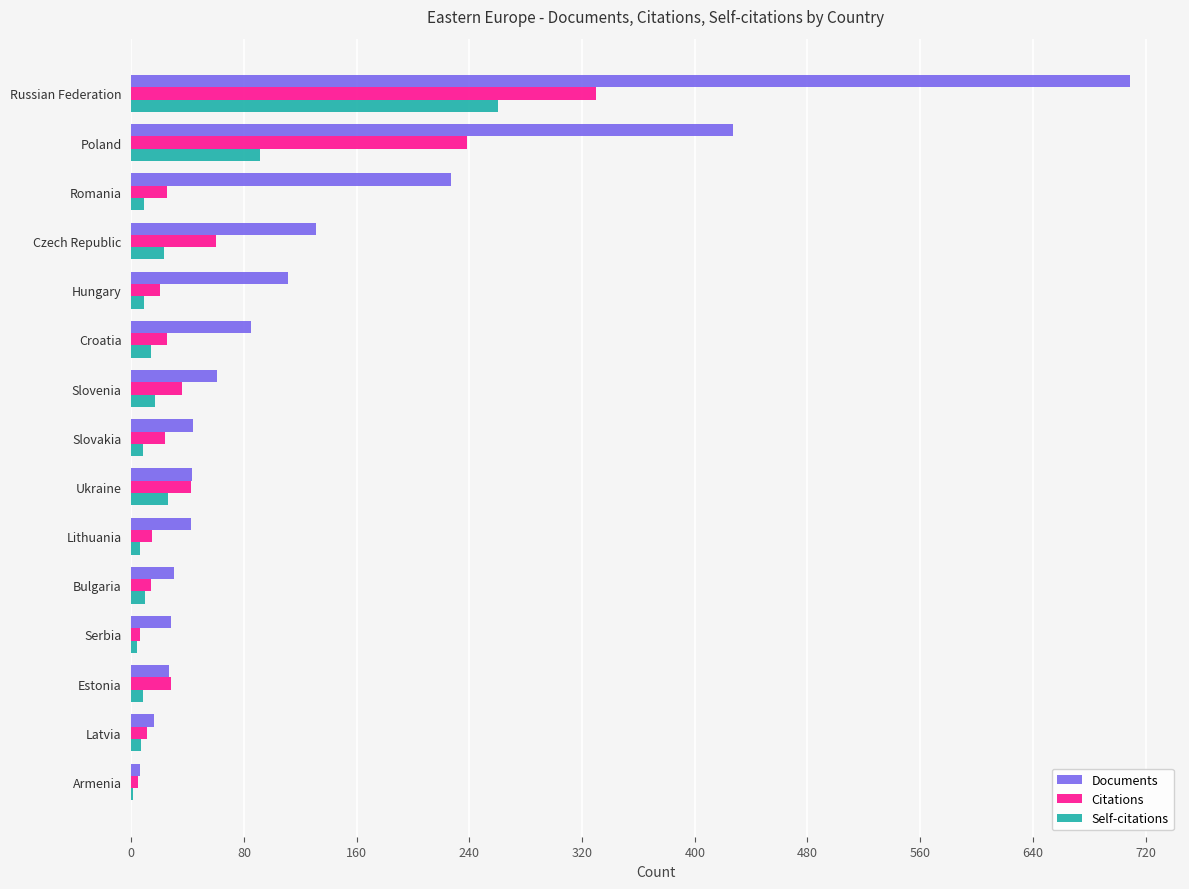

Is the value of Citations at Hungary greater than the value of Documents at Hungary?

No